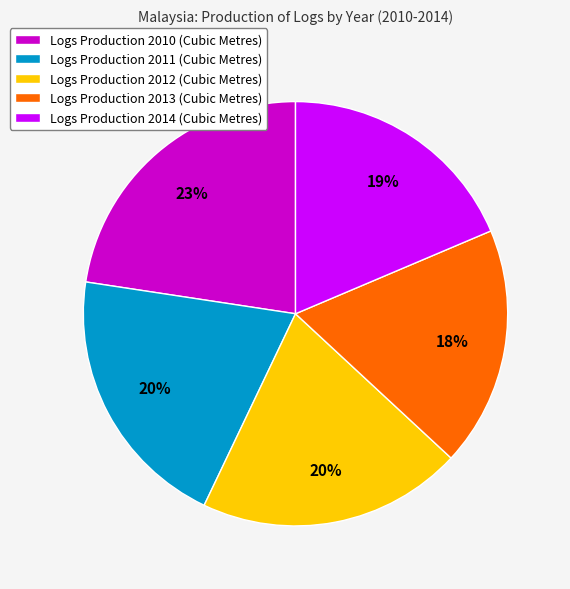

Does any single category account for the majority?

No